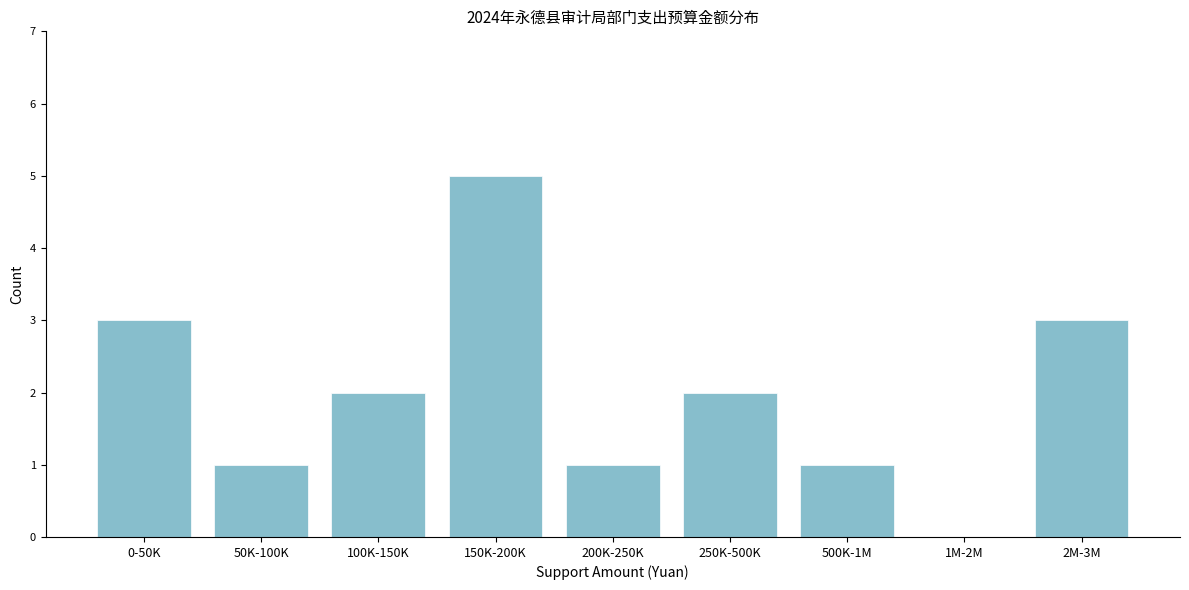

Reading left to right, extract all data points from this chart.

0-50K=3	50K-100K=1	100K-150K=2	150K-200K=5	200K-250K=1	250K-500K=2	500K-1M=1	1M-2M=0	2M-3M=3